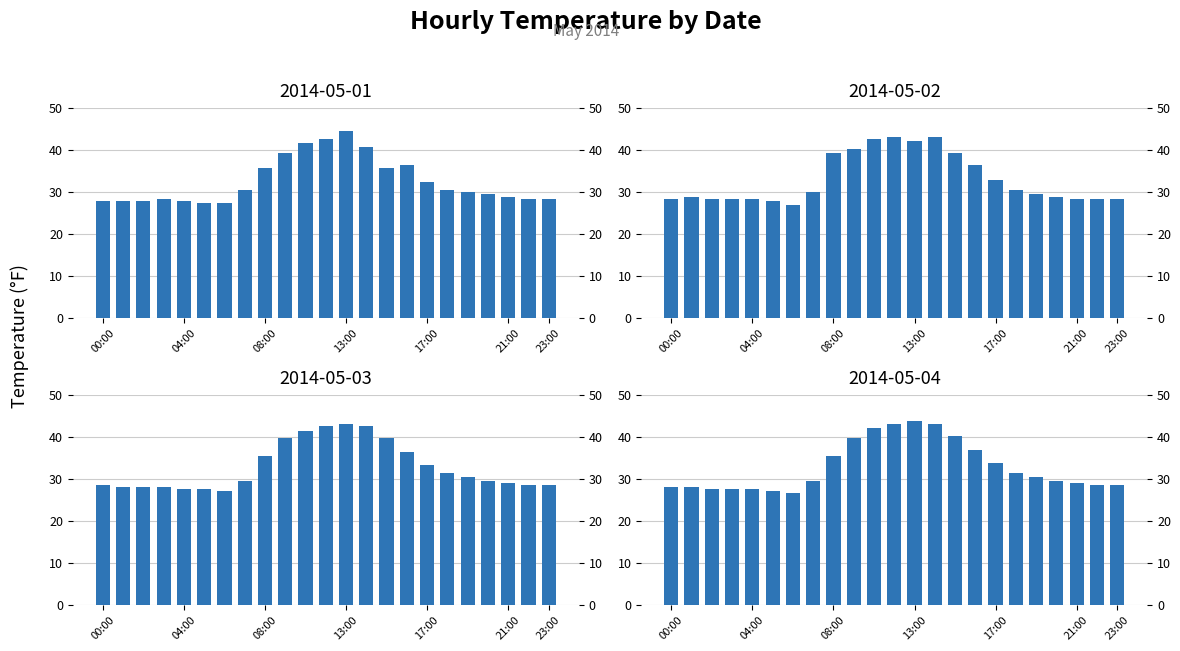

Which series changed the most between 06:00 and 13:00?

2014-05-01